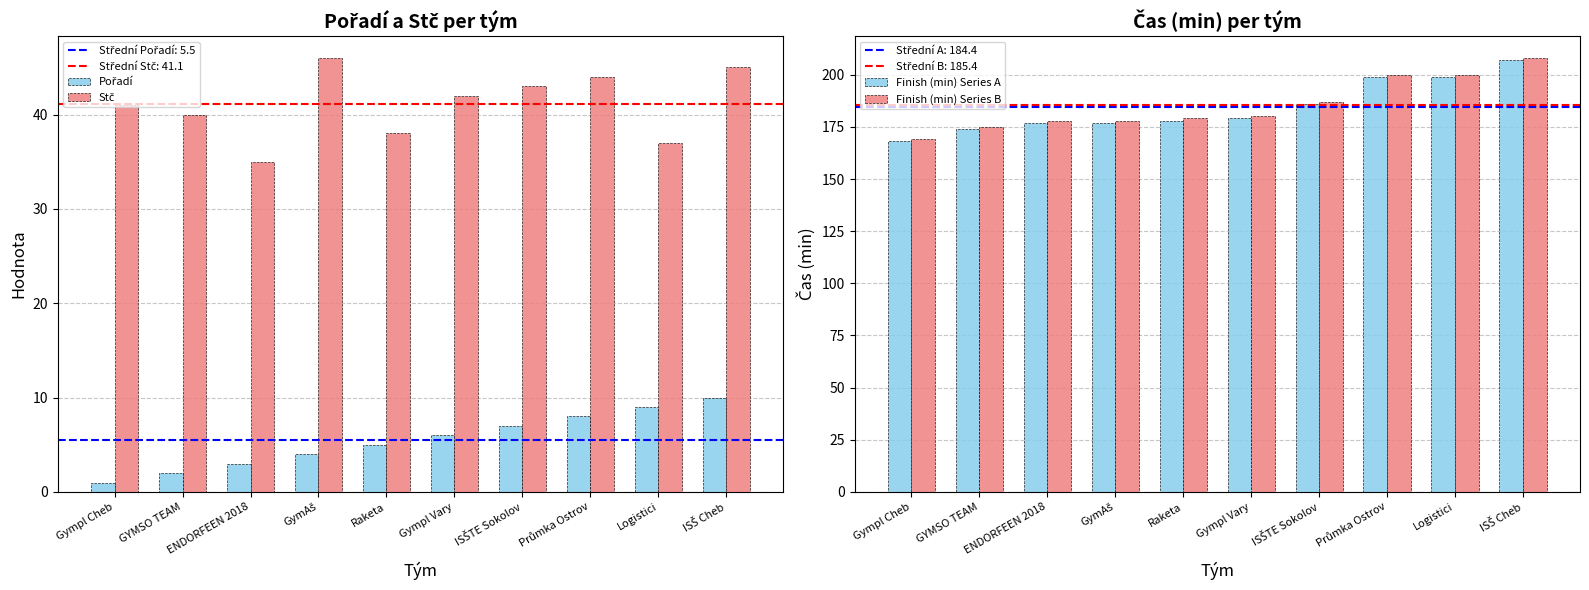

The value of Stč at Raketa is 38. True or false?

True